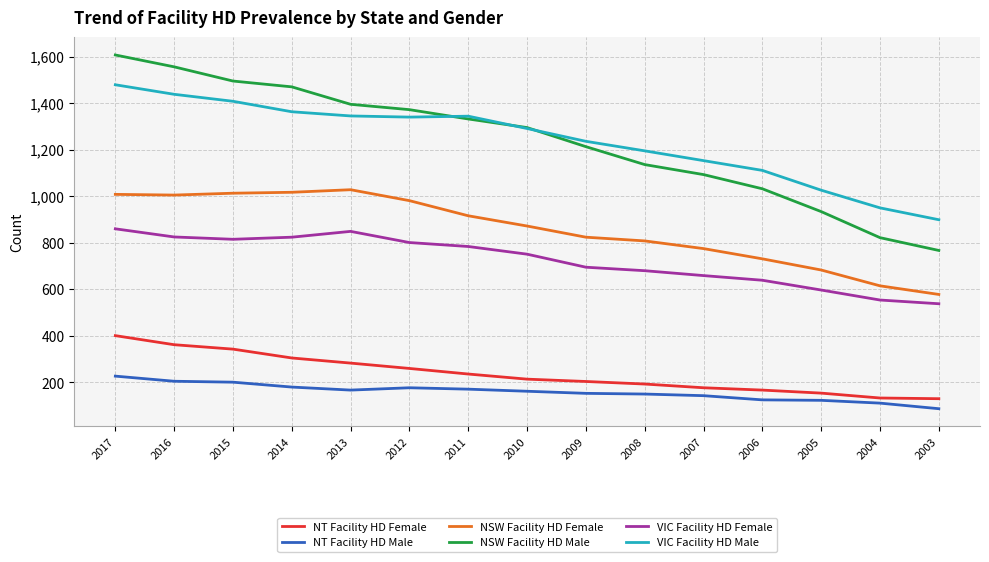

Between 2014 and 2007, which series saw the biggest shift?

NSW Facility HD Male